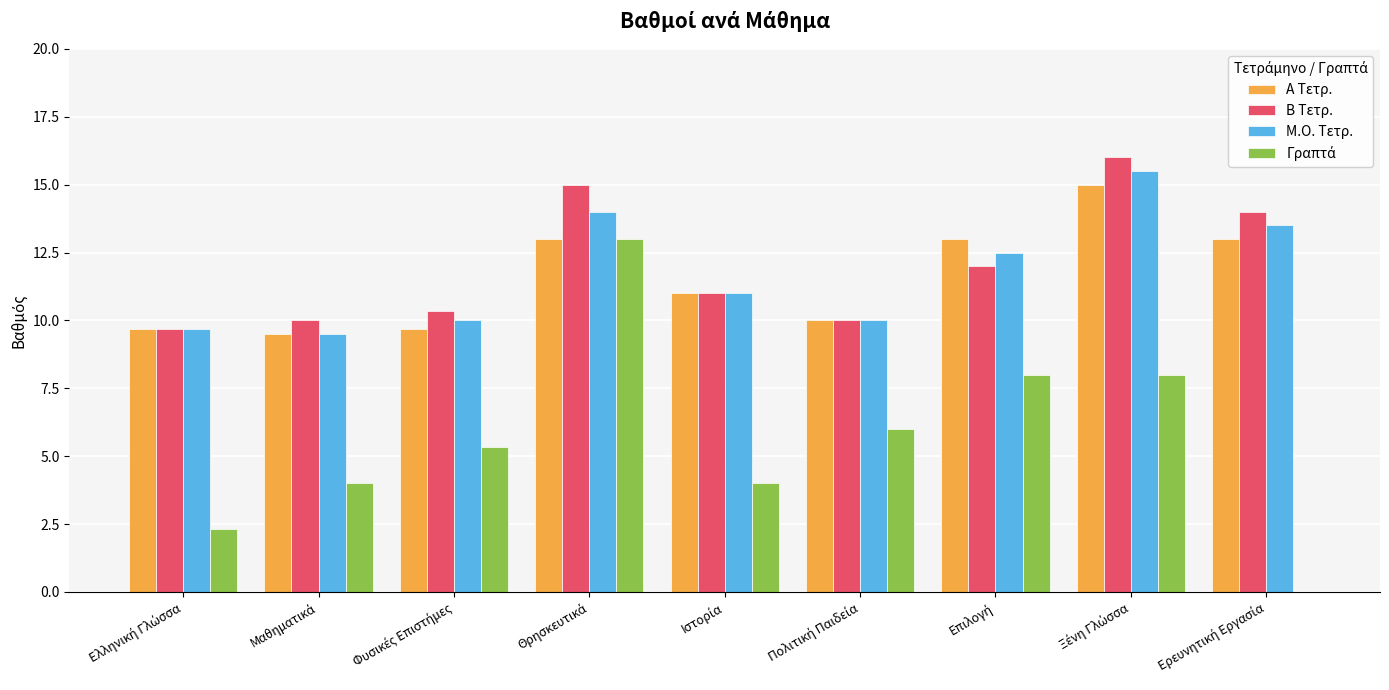

What is the greatest value displayed?

16.0